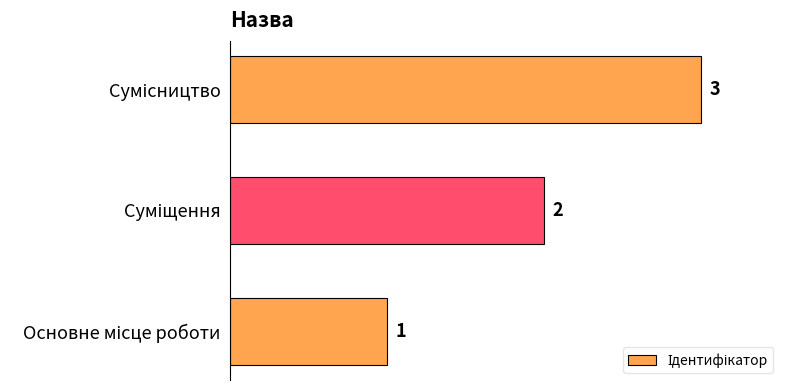

What is the sum of all values?

6